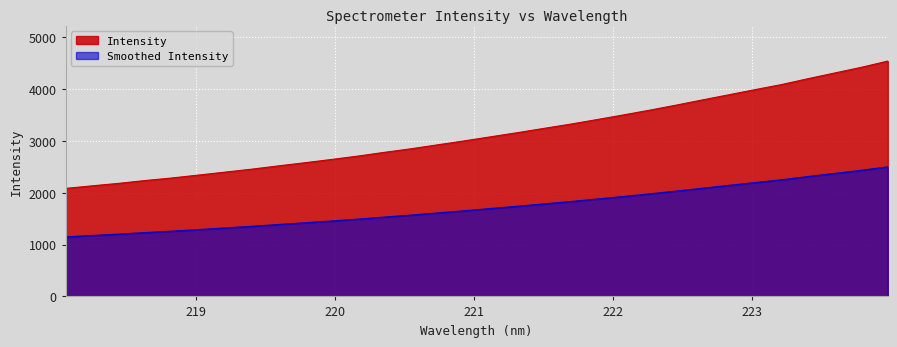

Reading left to right, what are all the values shown in this chart?

2083.7	2133.4	2181.3	2235.9	2284.8	2340.6	2397.5	2454.5	2517.2	2578.2	2641.1	2706.4	2778.9	2847.4	2923.4	2998.8	3078.2	3157.1	3239.7	3321.2	3409.2	3499.4	3591.7	3689.2	3790.4	3890.0	3990.4	4088.4	4201.8	4311.1	4419.8	4540.2